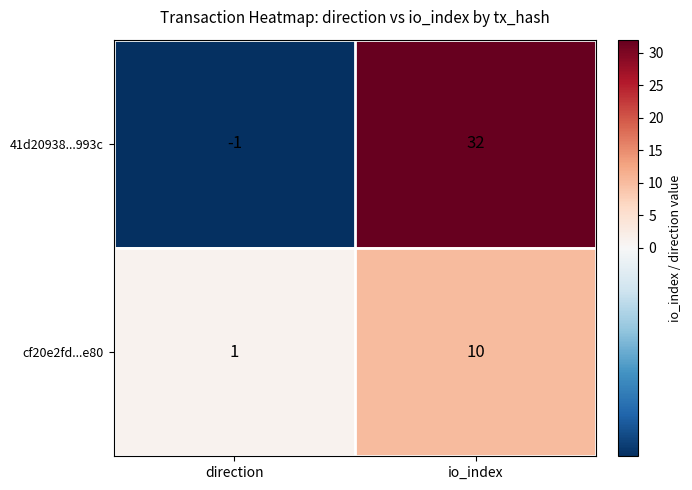

Which series has the largest total across all categories?

41d20938...993c